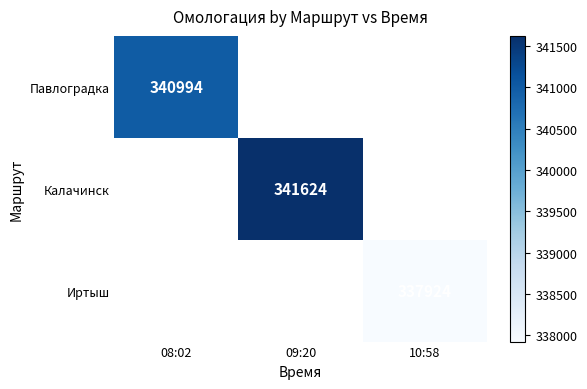

The Павлоградка series shows 340994 at 08:02. True or false?

True